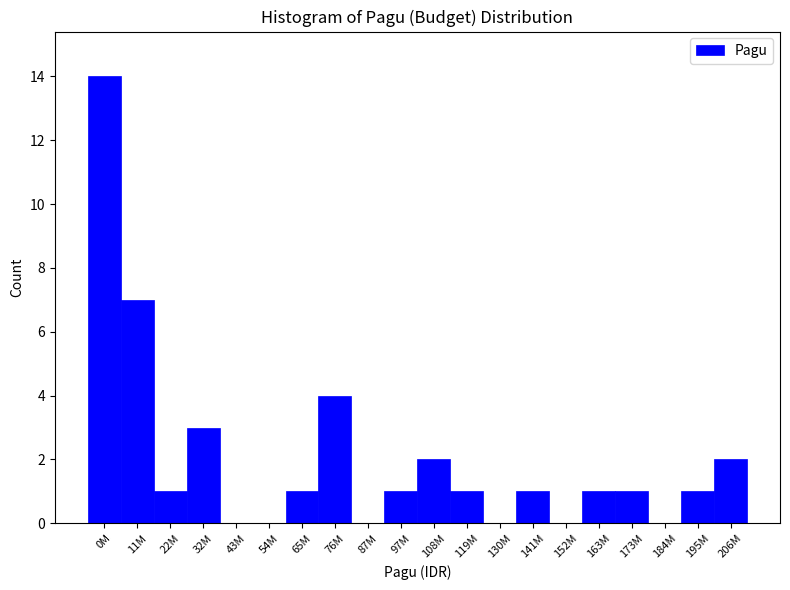

Reading left to right, list all the values displayed in this chart.

0M=14	11M=7	22M=1	32M=3	43M=0	54M=0	65M=1	76M=4	87M=0	97M=1	108M=2	119M=1	130M=0	141M=1	152M=0	163M=1	173M=1	184M=0	195M=1	206M=2